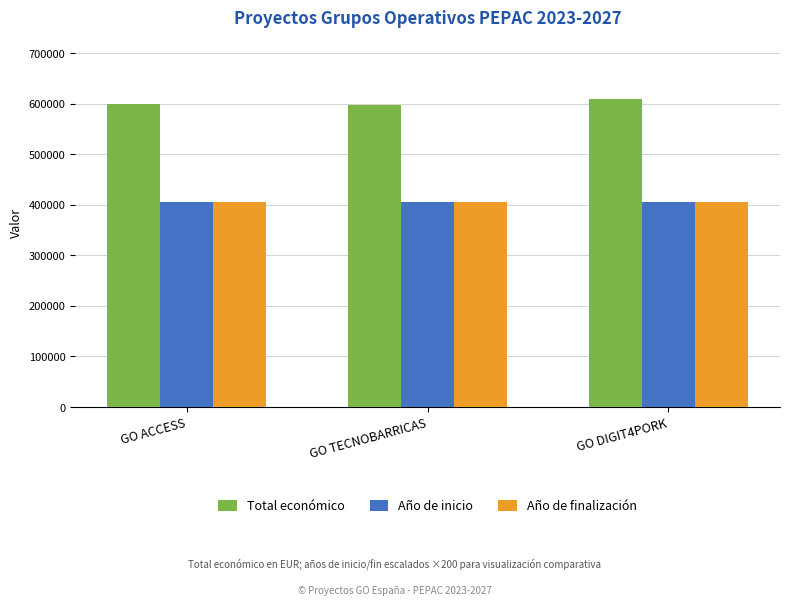

What is the total value across all series at GO DIGIT4PORK?

1419406